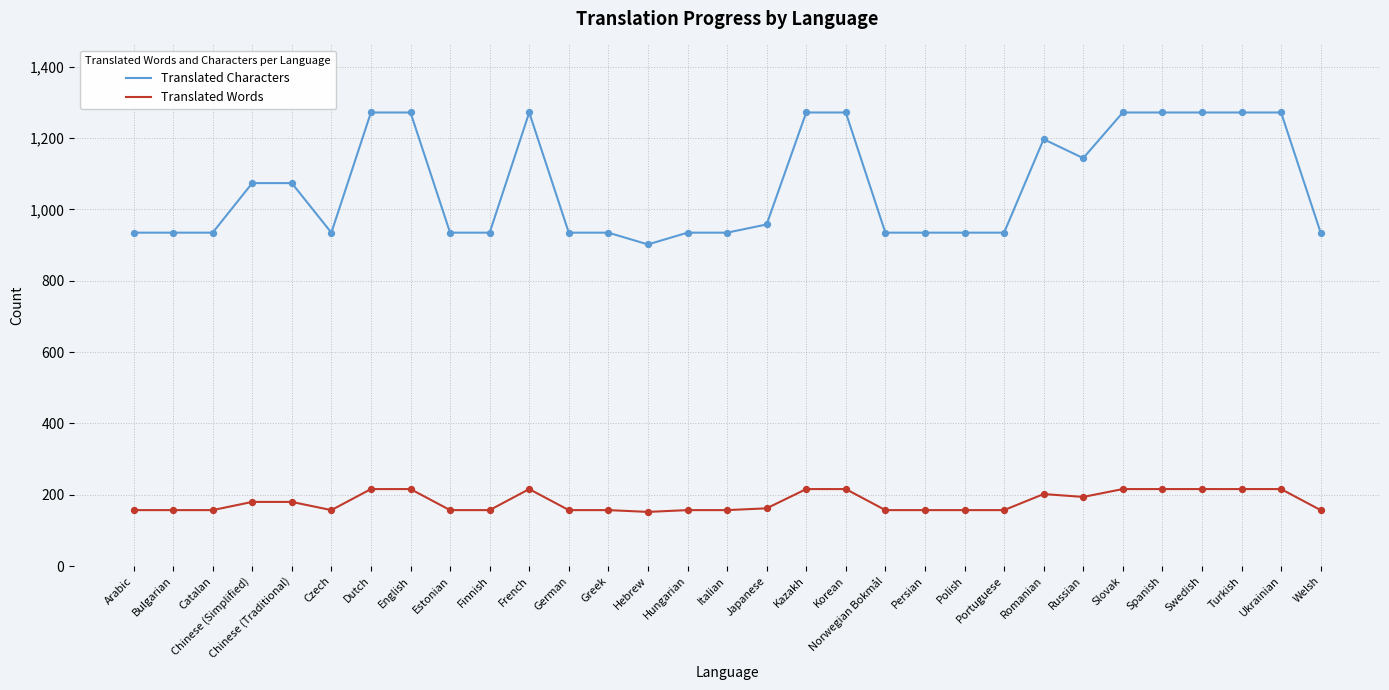

Is the value of Translated Words at Kazakh greater than the value of Translated Characters at Romanian?

No